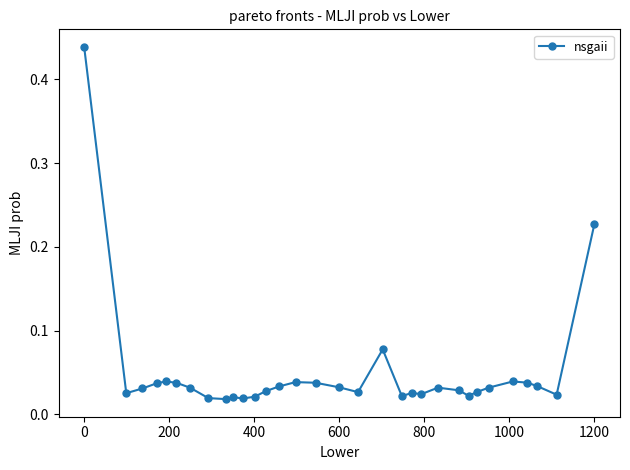

How many distinct data groups are displayed?

1